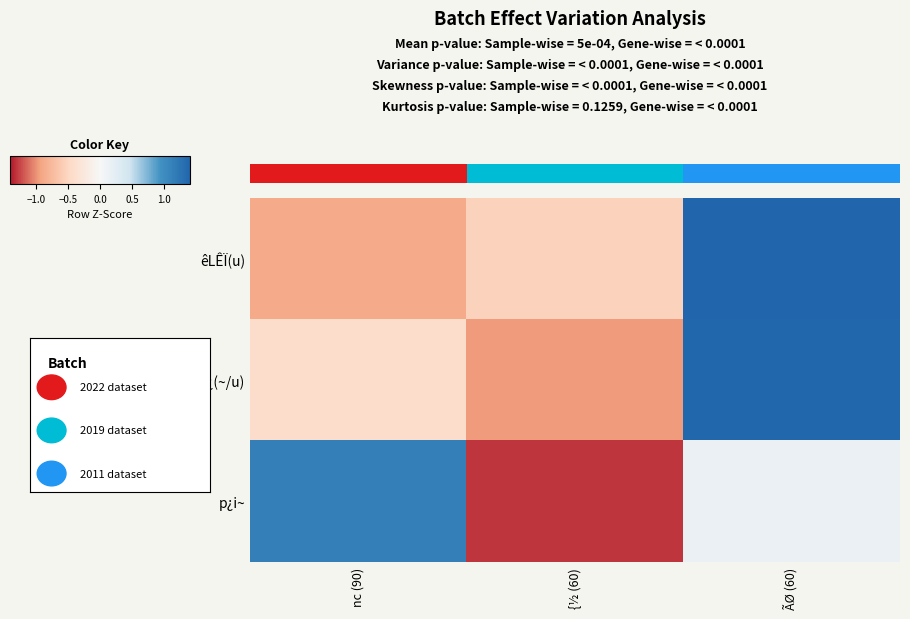

What is the minimum value shown in the chart?

-1.3